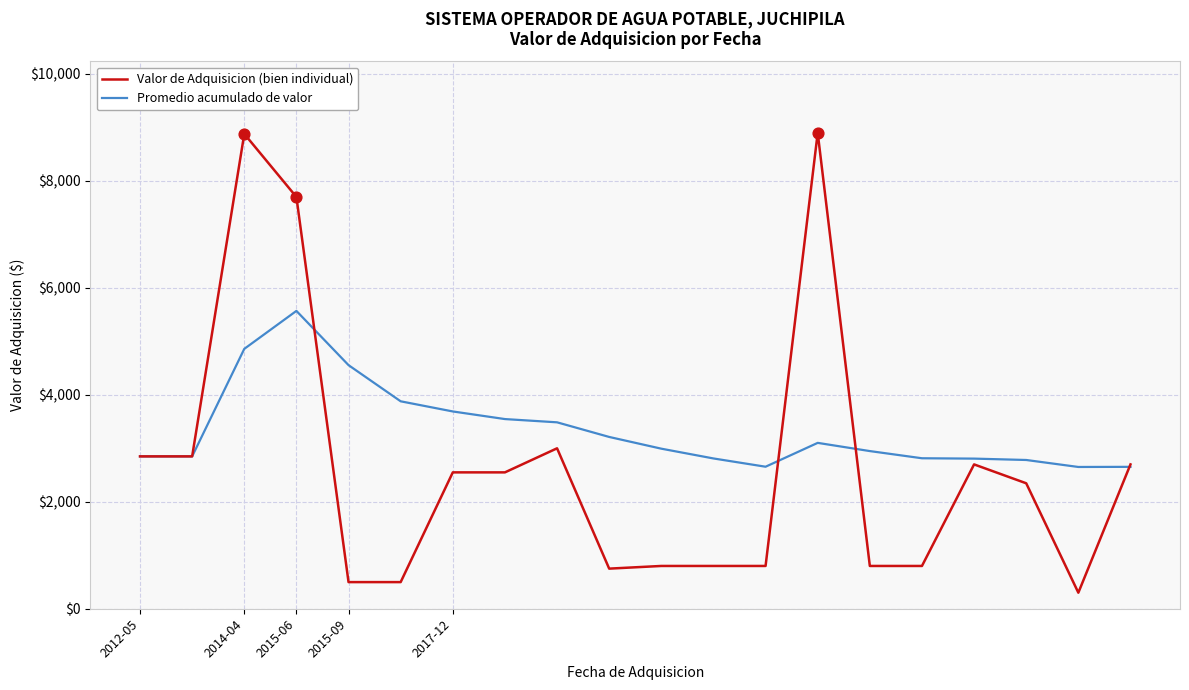

Which series has the largest total across all categories?

Promedio acumulado de valor